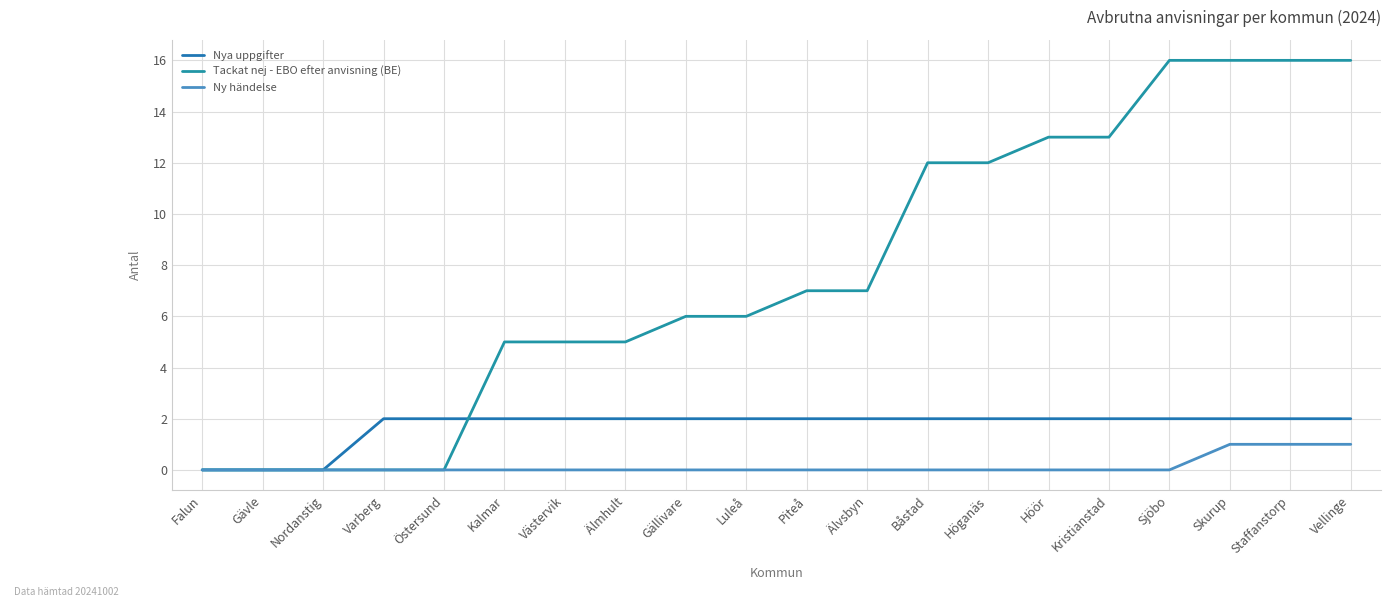

Count the Nya uppgifter values in the range 2 to 3.

17